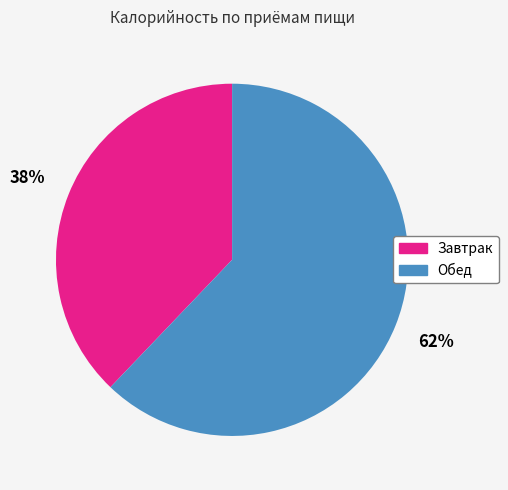

To the nearest percent, what is the combined percentage of Завтрак and Обед?

100%